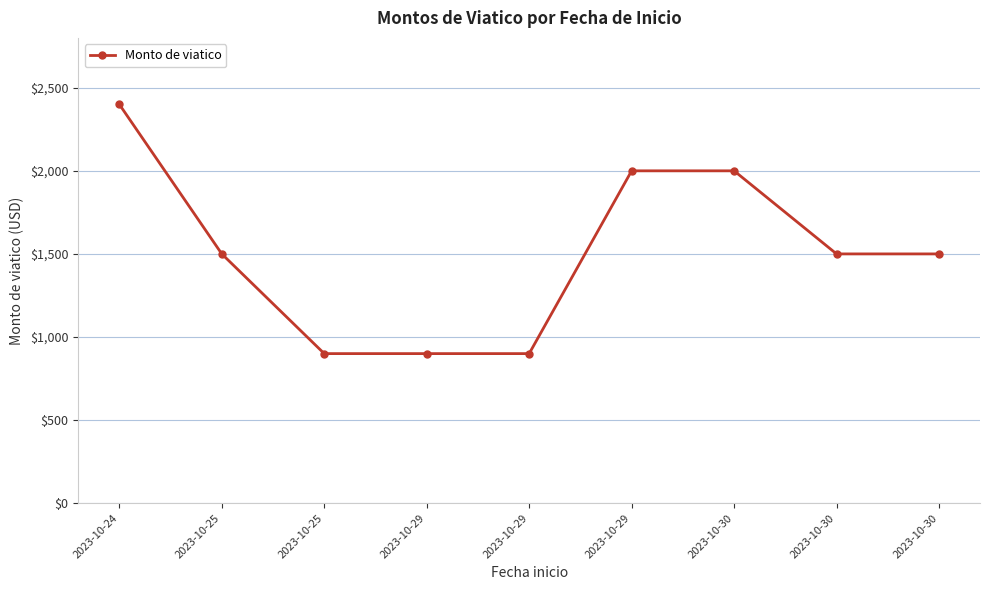

How many values are below 1500?

3